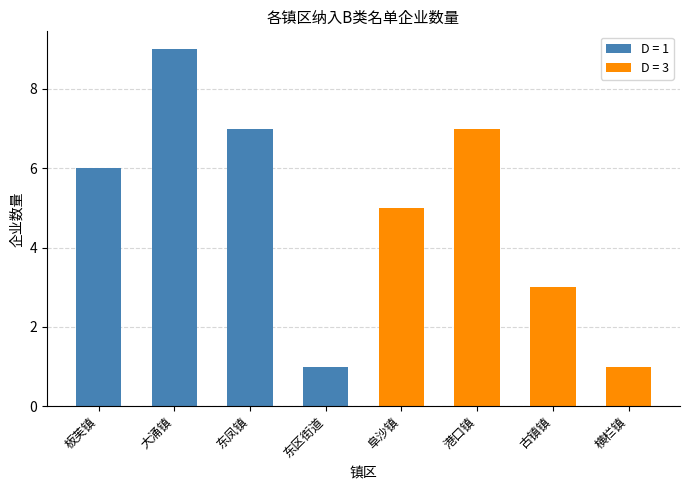

How many bars are there in total?

8